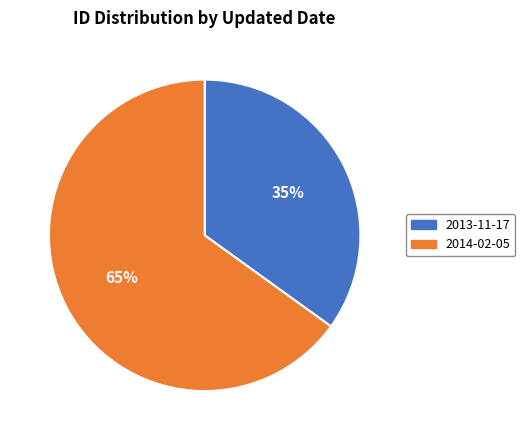

How many slices are in this pie chart?

2